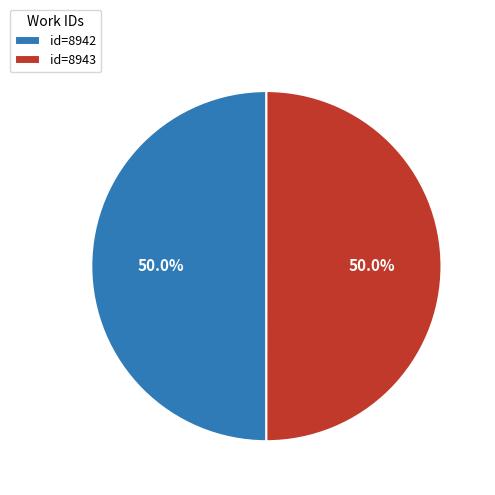

What is the ratio of the value at id=8942 to the value at id=8943?

1.0